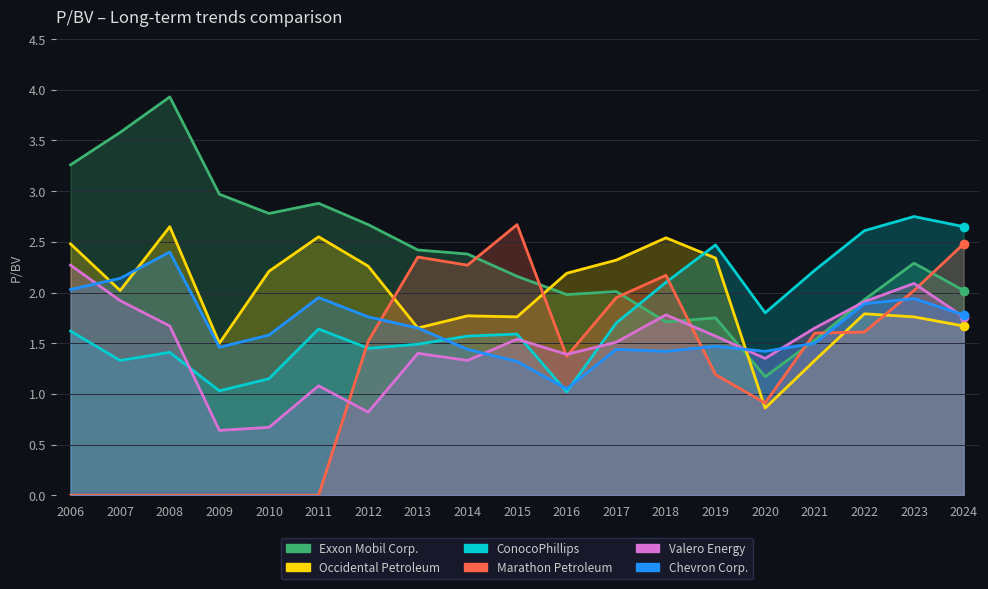

What is the lowest value of the Chevron Corp. series?

1.1